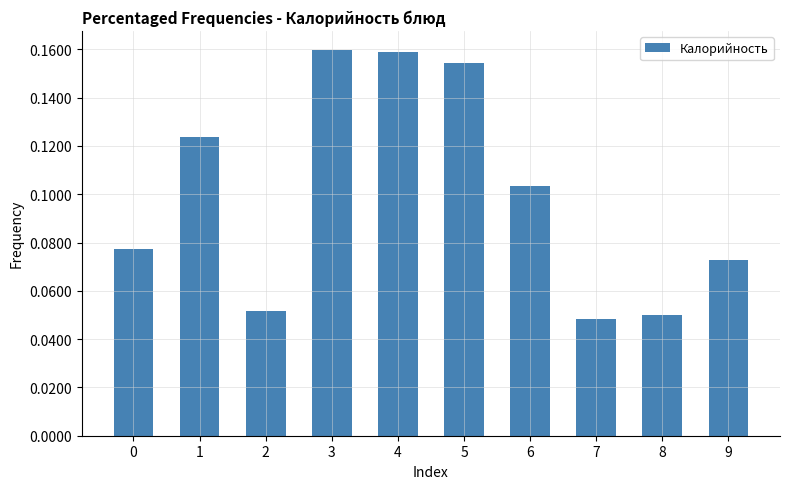

True or false: the data shows 0.1 at 7.

False